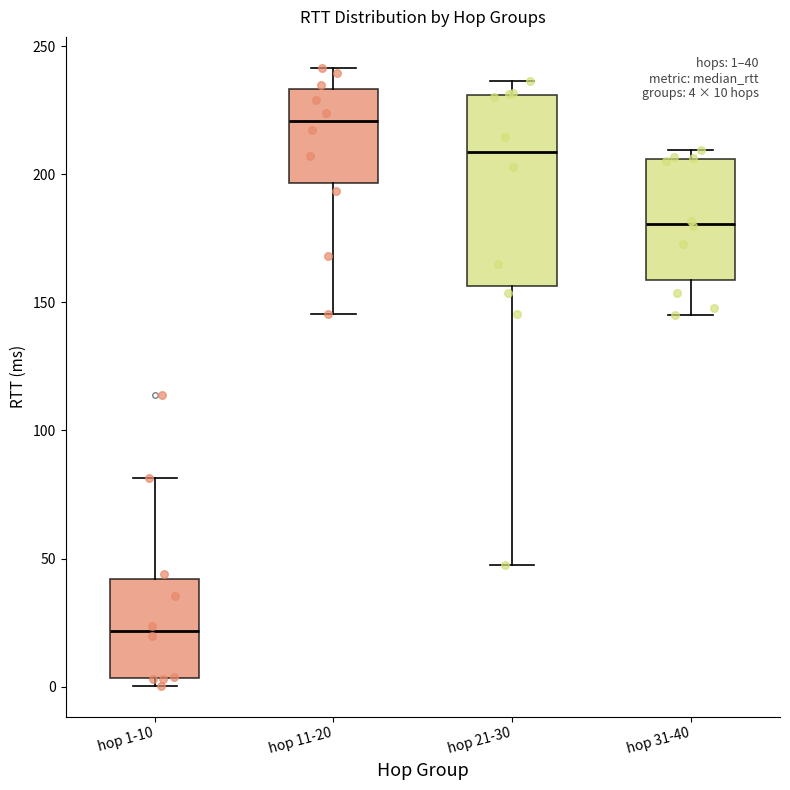

Which box has the highest median line?

hop 11-20